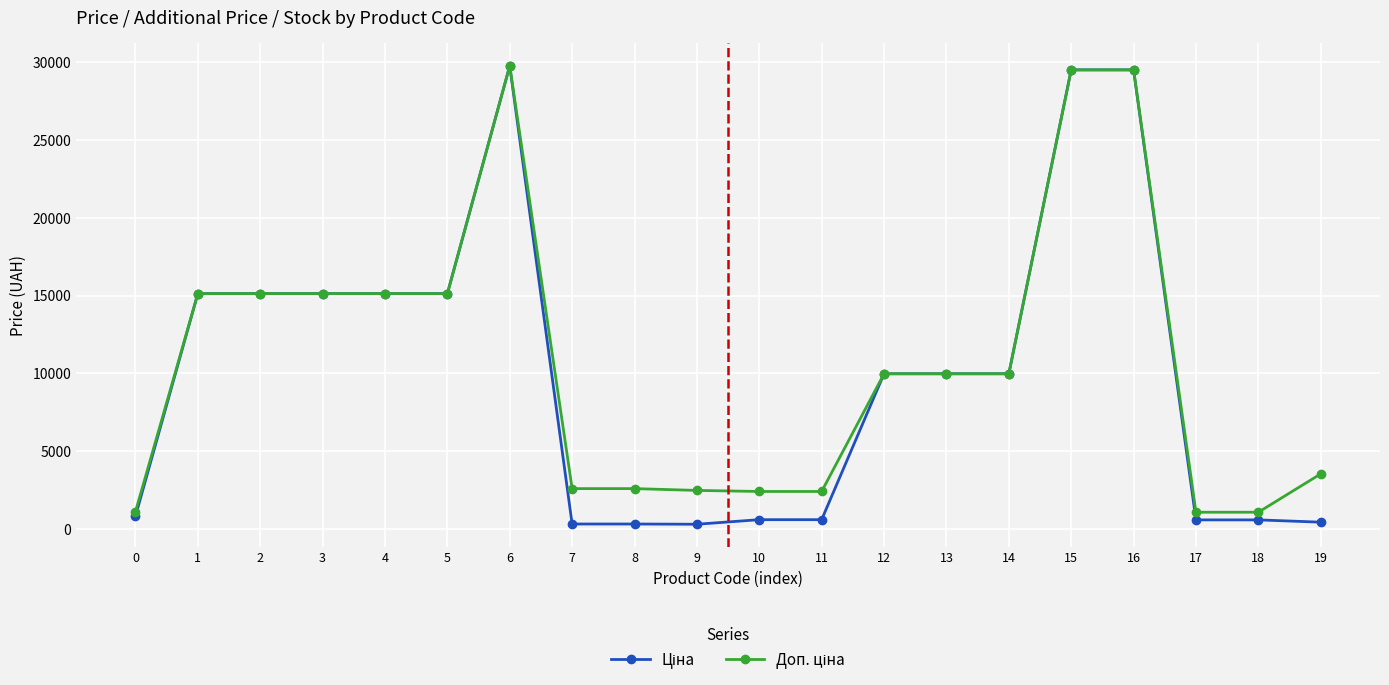

What is the total value across all series at 16?

58983.0